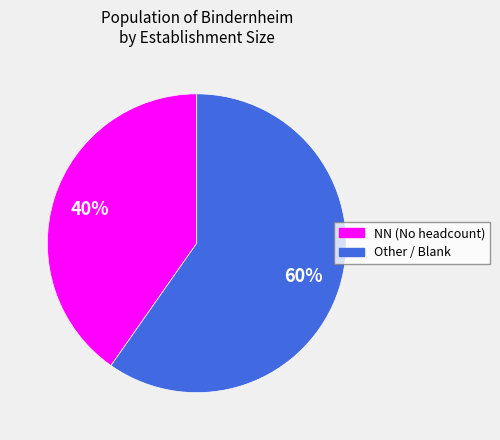

What is the ratio of the value at NN (No headcount) to the value at Other / Blank?

0.7